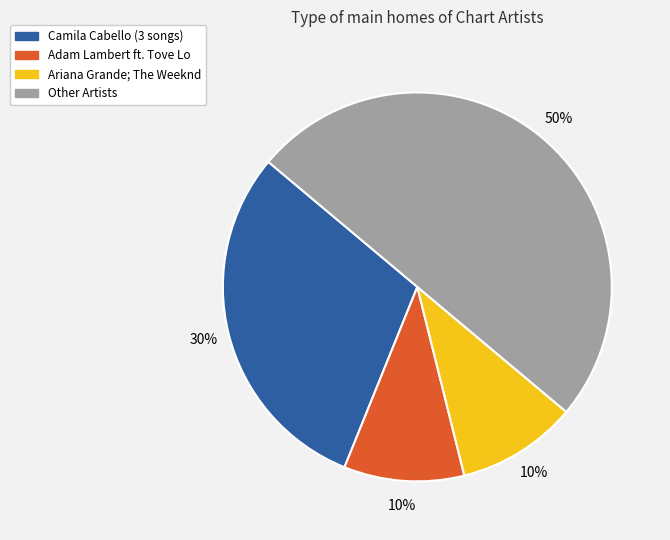

To the nearest percent, what is the average slice percentage?

25%